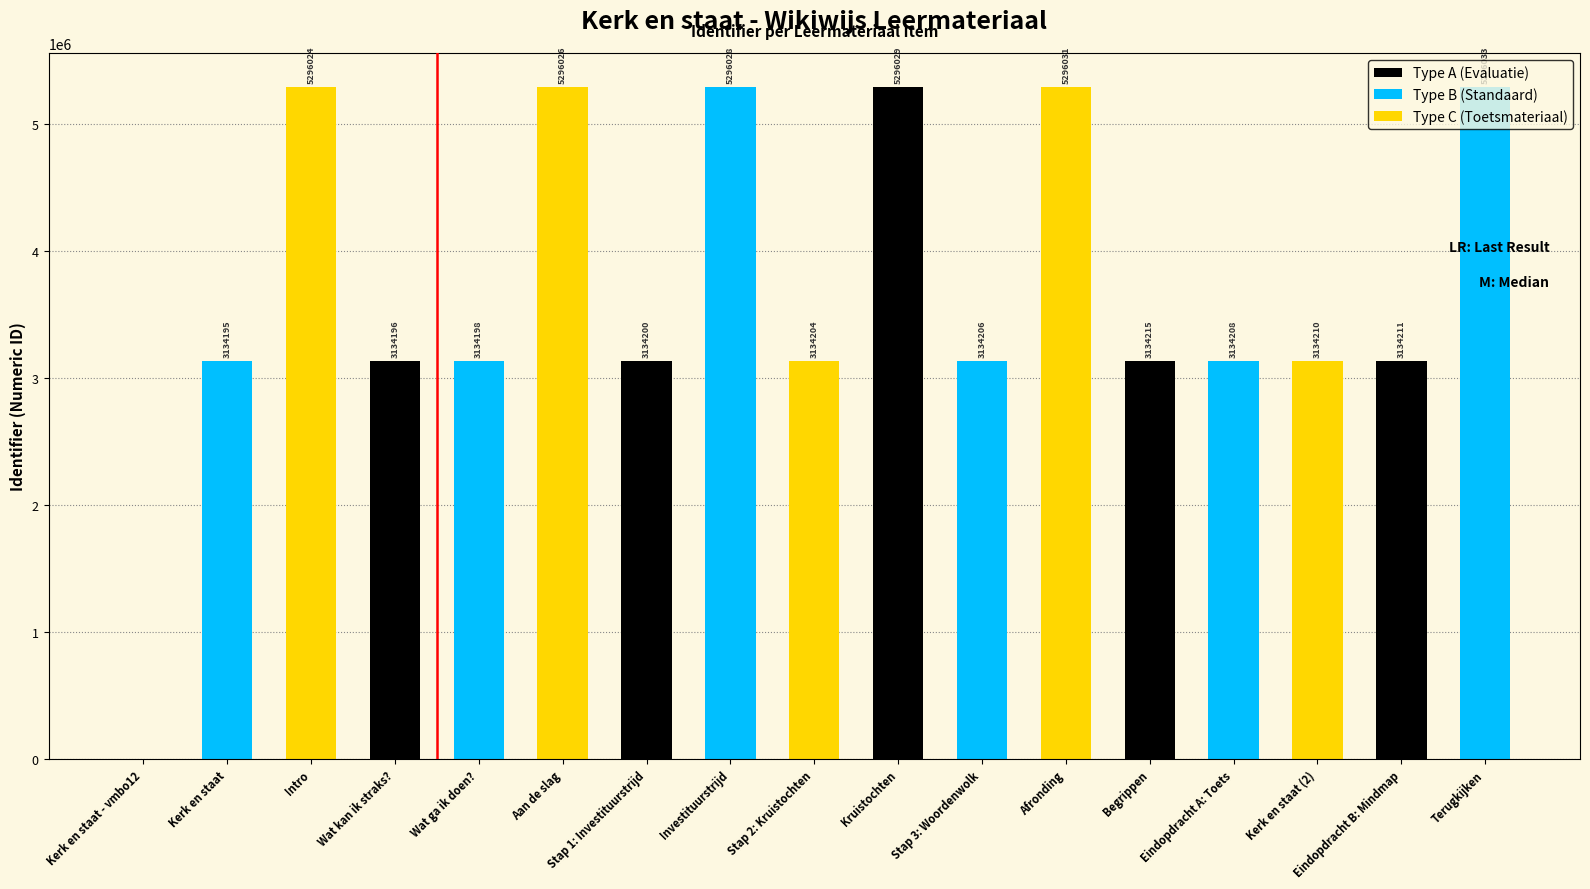

True or false: the data shows 2628104 at Investituurstrijd.

False